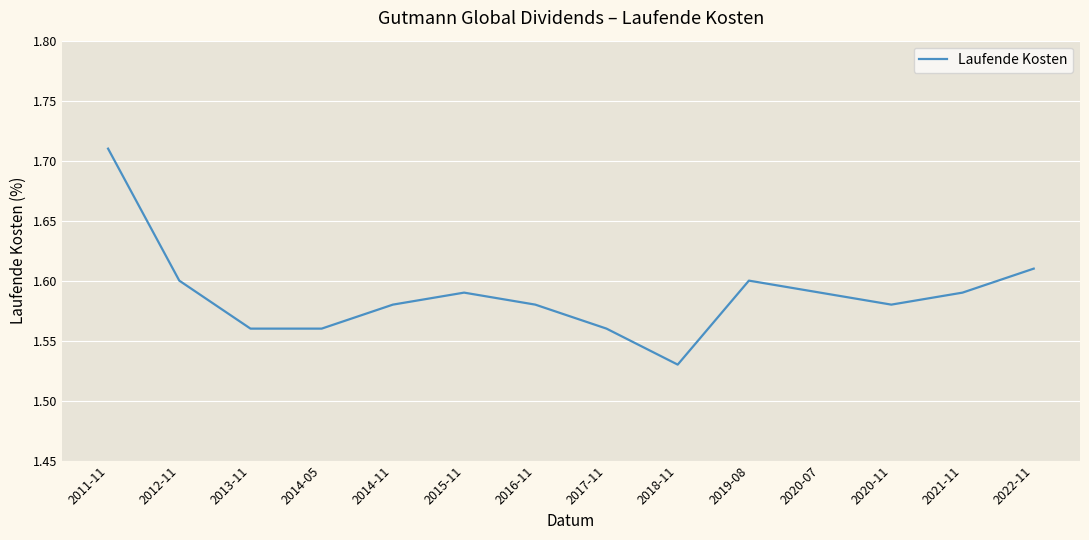

What is the sum of all values?

22.2